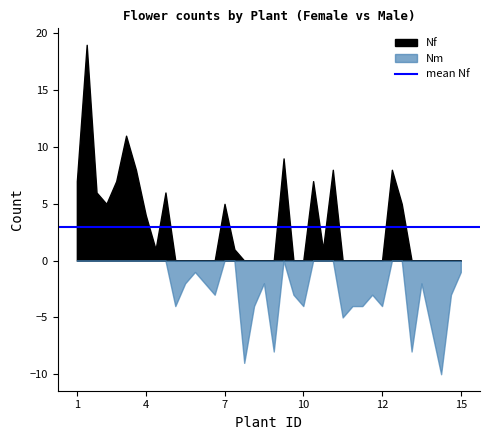

How many values in Nf are above zero?

18